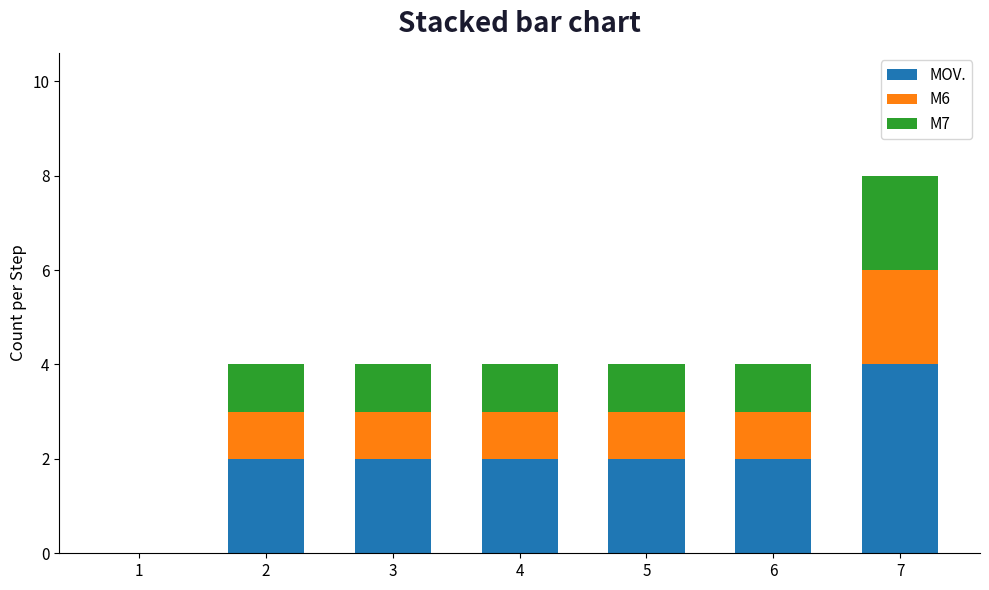

Is it true that MOV. equals 0 at 1?

True